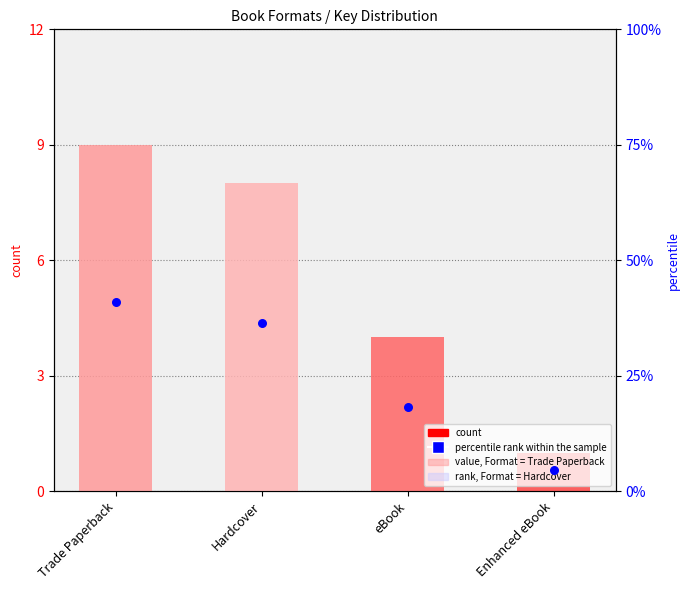

Between eBook and Hardcover, which is larger?

Hardcover